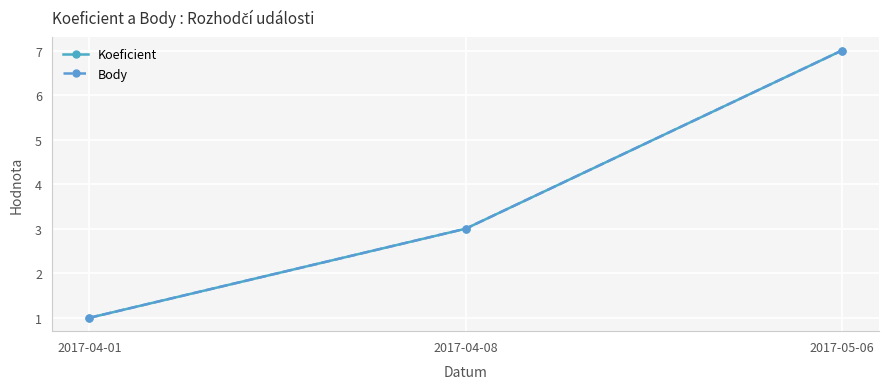

Does the chart have visible grid lines?

Yes